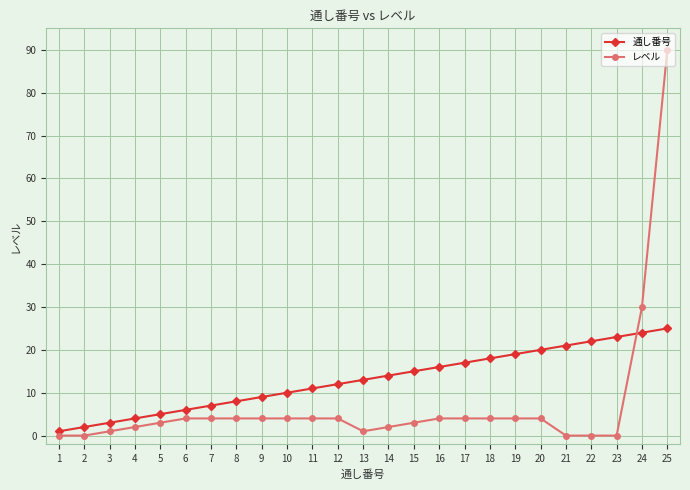

How many times do レベル and 通し番号 cross each other?

1